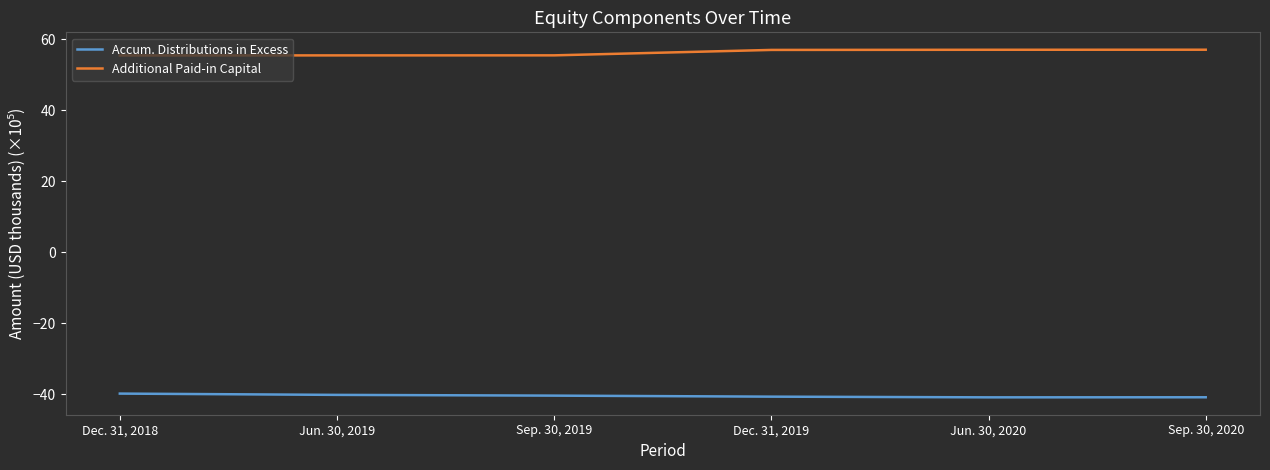

At Sep. 30, 2019, list the series in order from largest to smallest.

Additional Paid-in Capital, Accum. Distributions in Excess